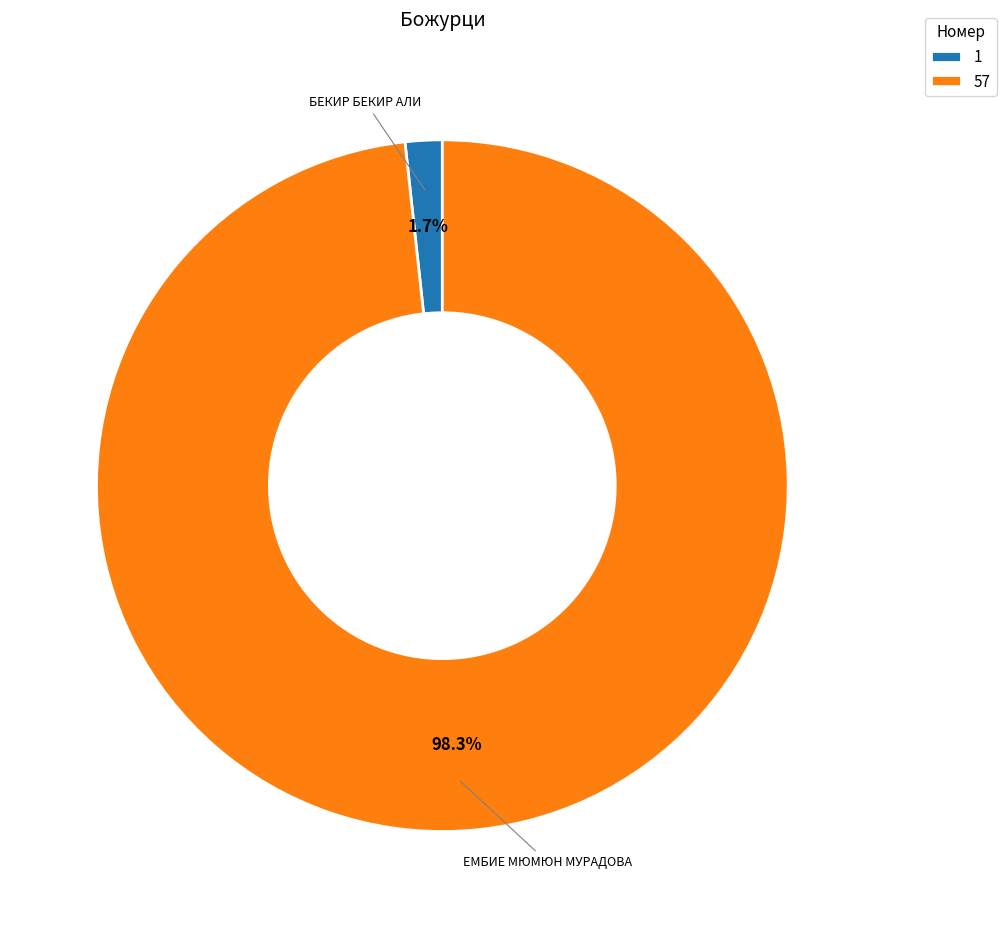

To the nearest percent, what is the average slice percentage?

50%